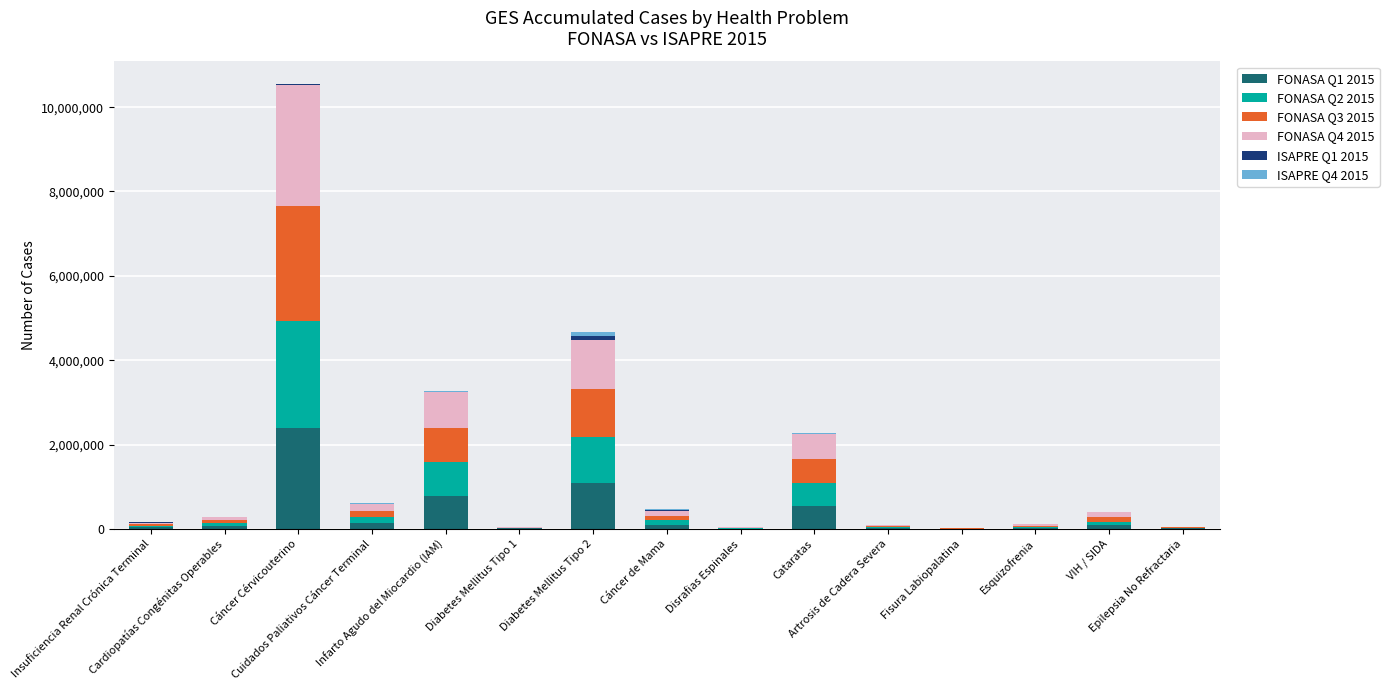

Does the chart contain stacked bars?

Yes